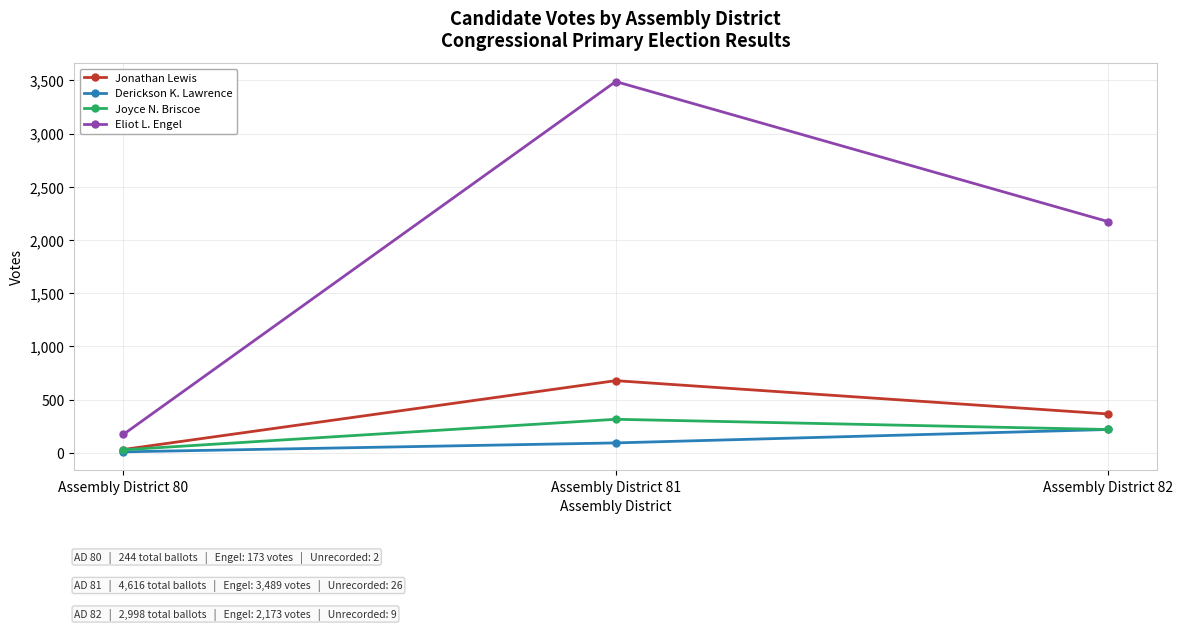

Count the number of data series in this chart.

4